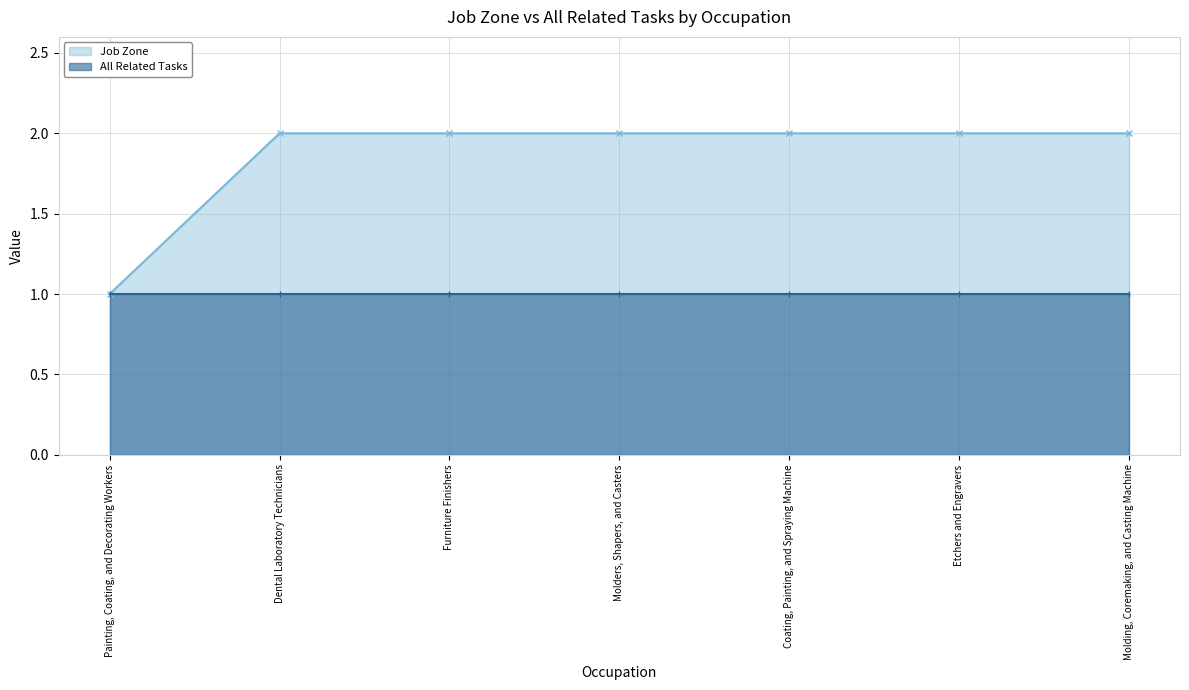

Where is the data nearest to the value 1?

Painting, Coating, and Decorating Workers